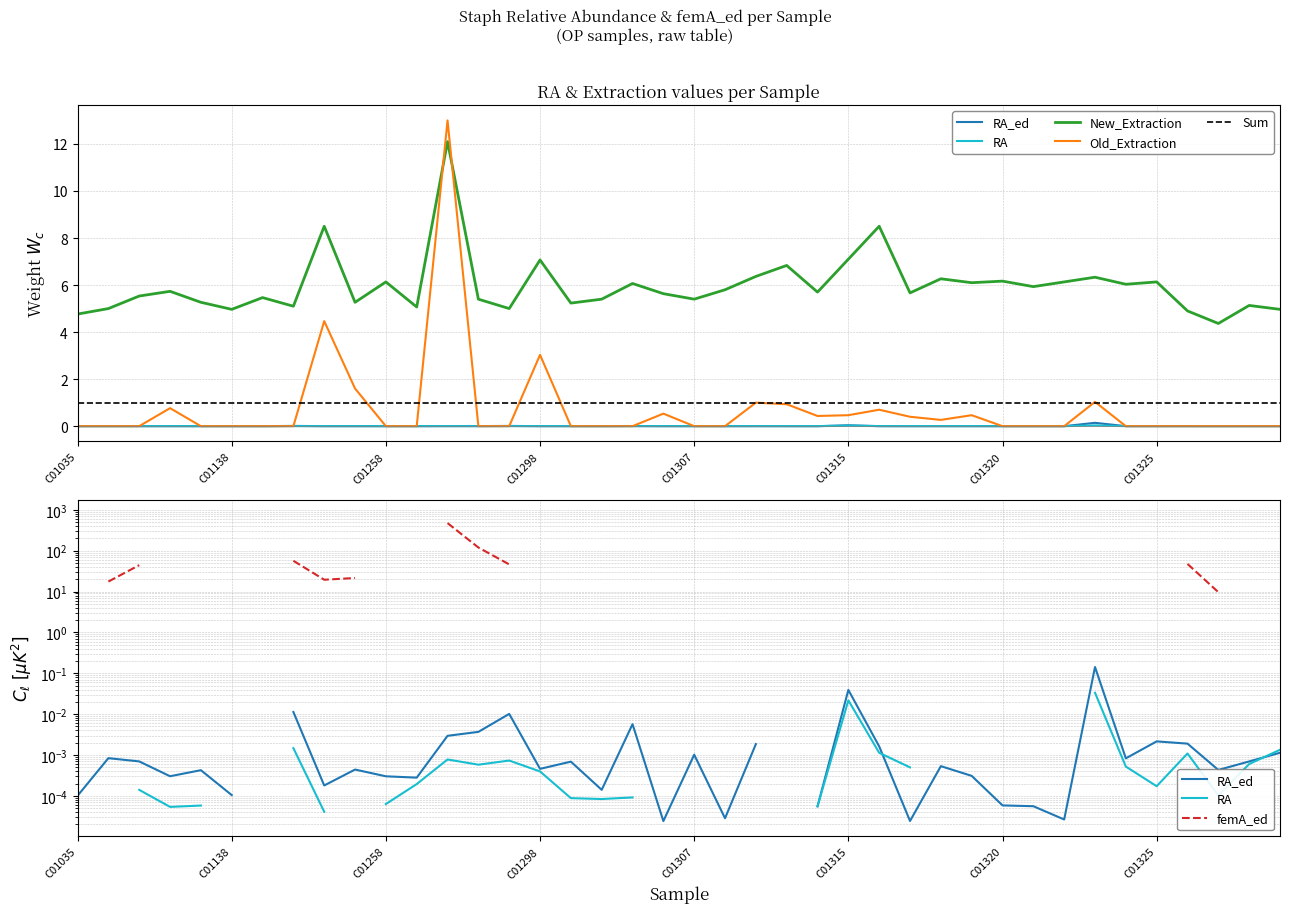

At which category does the chart reach its peak across all series?

C01284